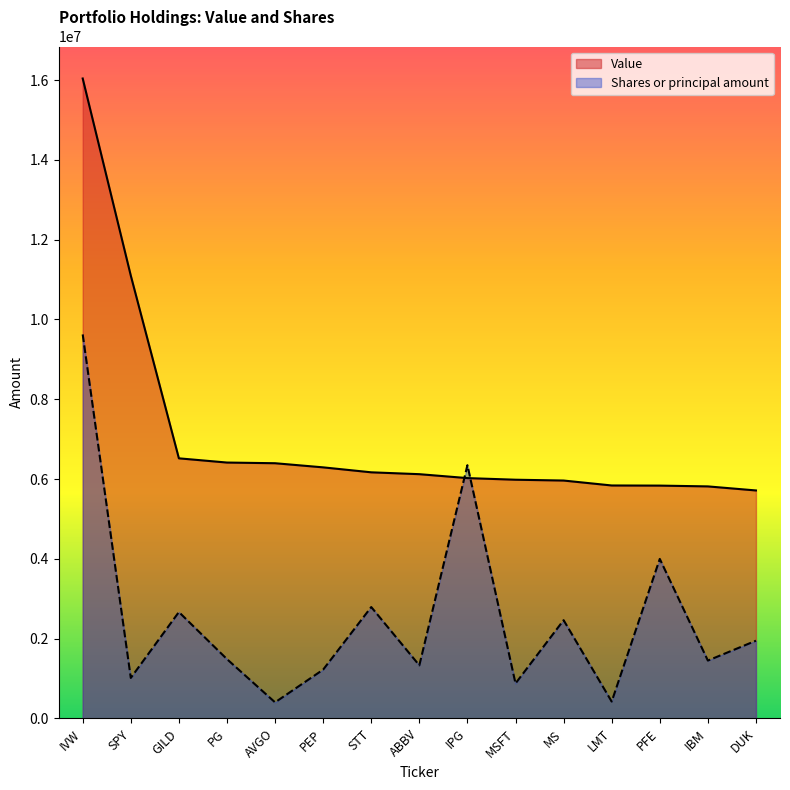

Rank the series by their average value, from highest to lowest.

Value, Shares or principal amount